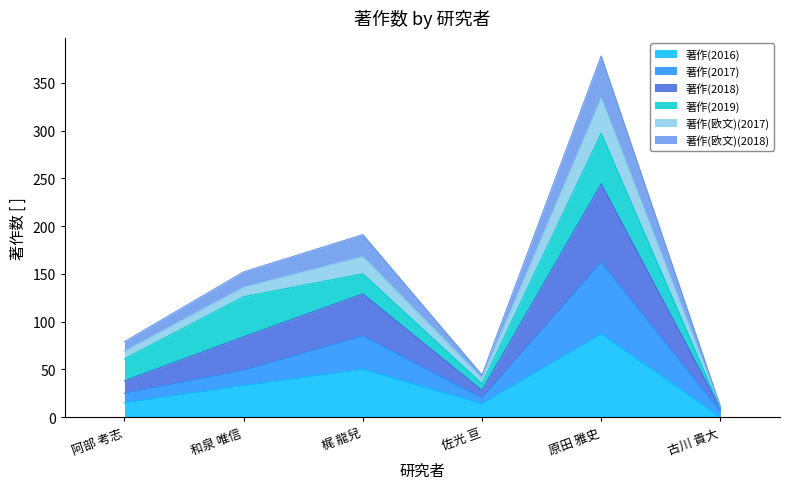

What is the highest value of the 著作(2016) series?

87